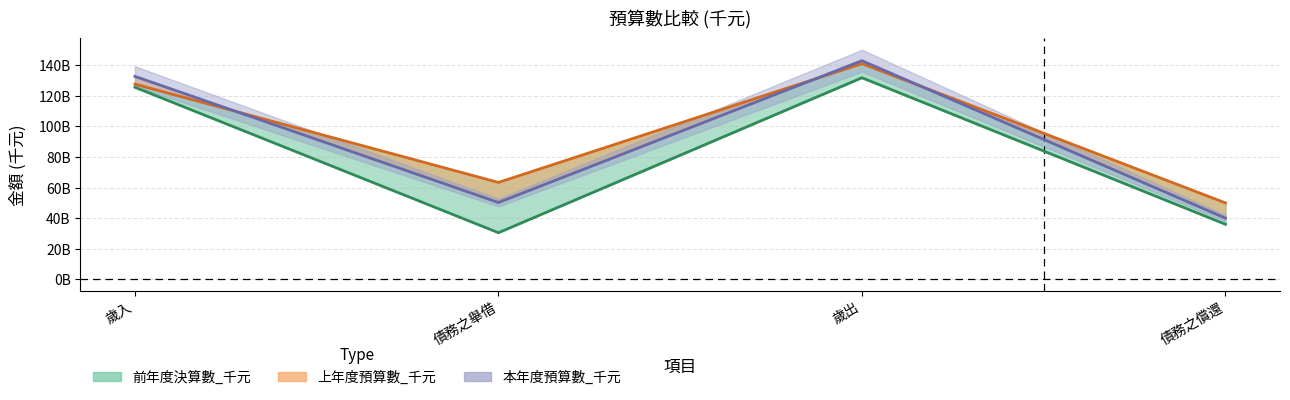

What is the maximum value for 本年度預算數_千元?

142990851